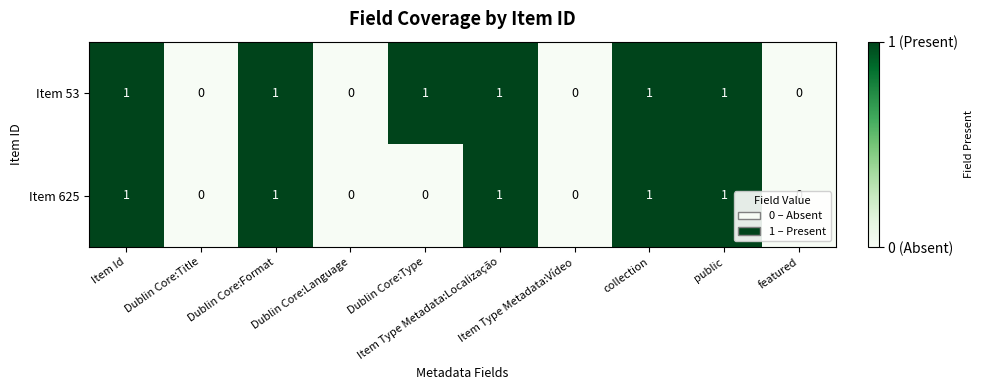

What is the sum of all Item 53 values?

6